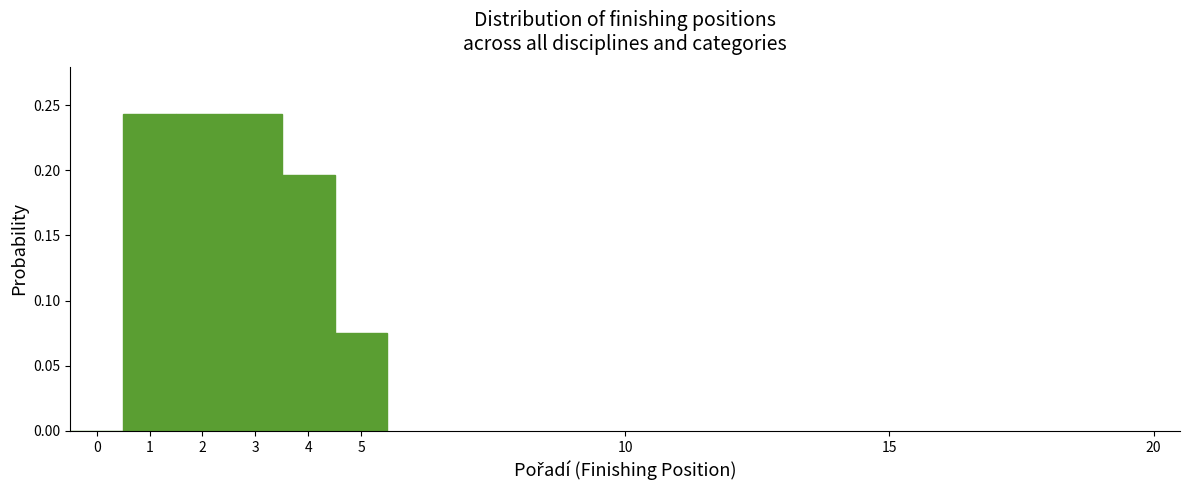

What is the height of the bar covering 0.5 to 1.5 on the x-axis? The values are not printed on the chart, so give them approximately, as read against the axis.

0.245